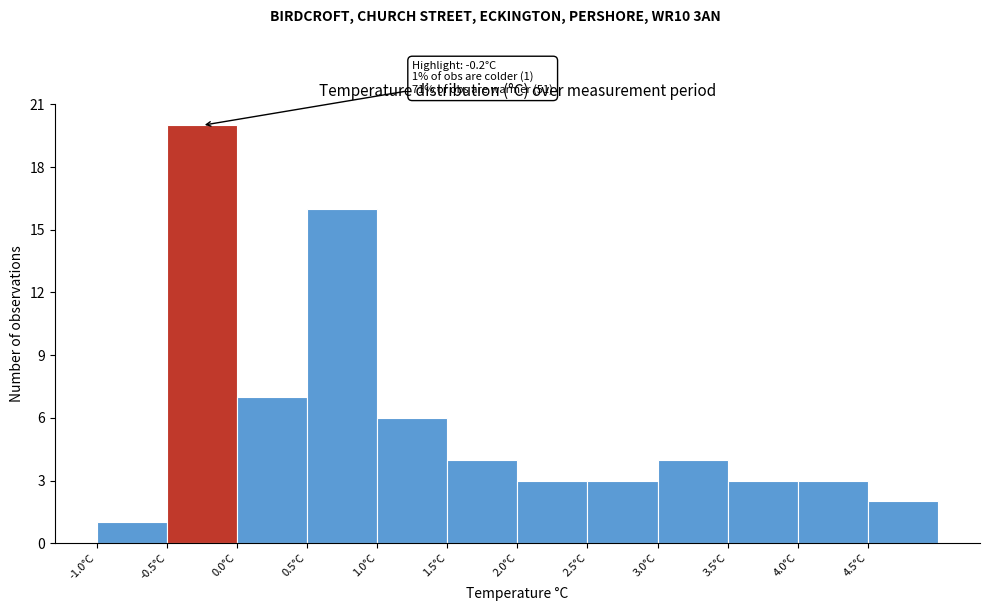

Over which range of the x-axis is the bar tallest?

-0.5 to 0.0